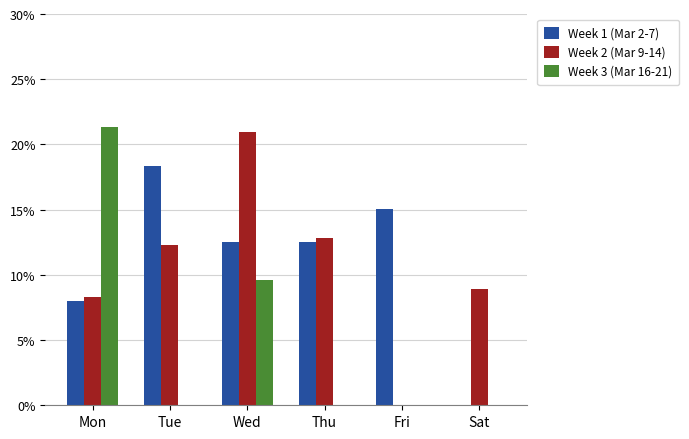

What is the average value of the Week 3 (Mar 16-21) series?

5.2